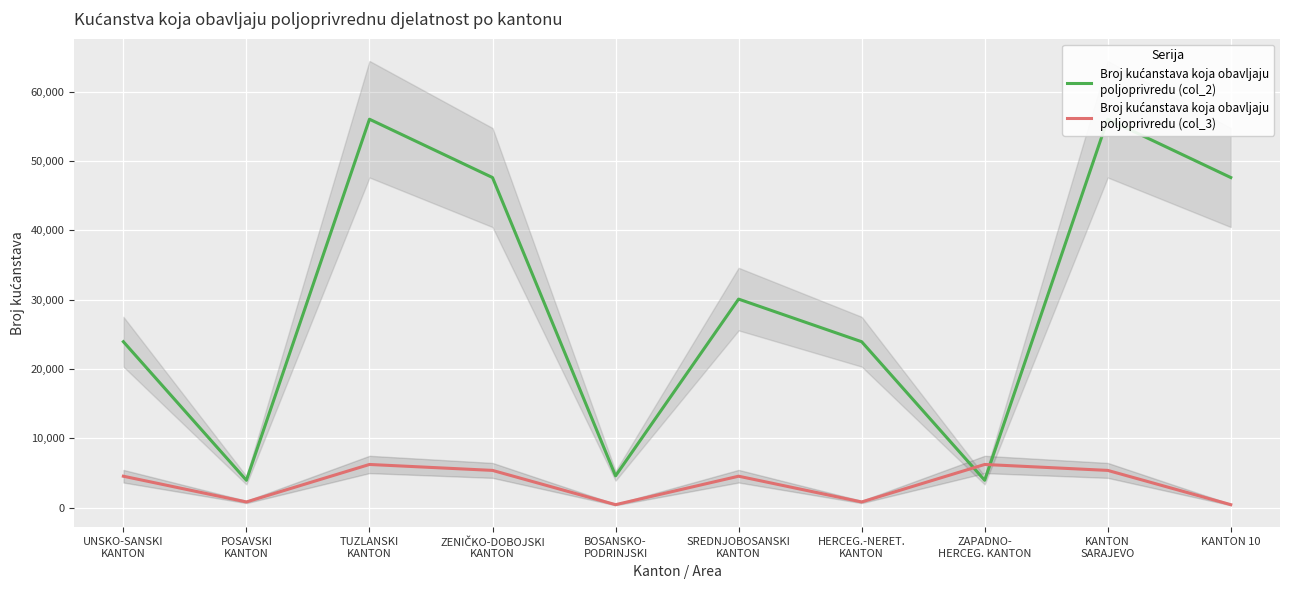

Count the number of categories in the chart.

10